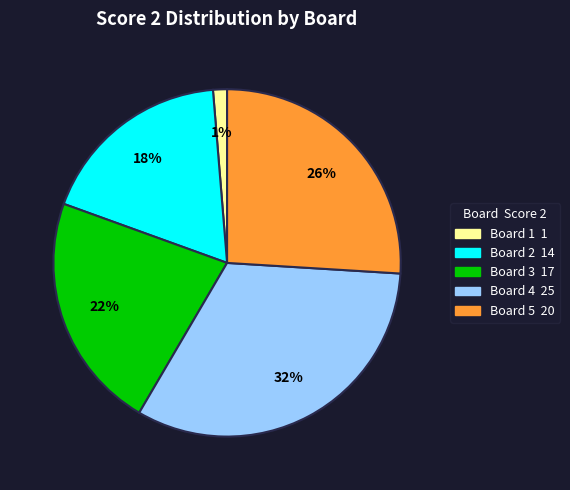

To the nearest percent, what is the average slice percentage?

20%